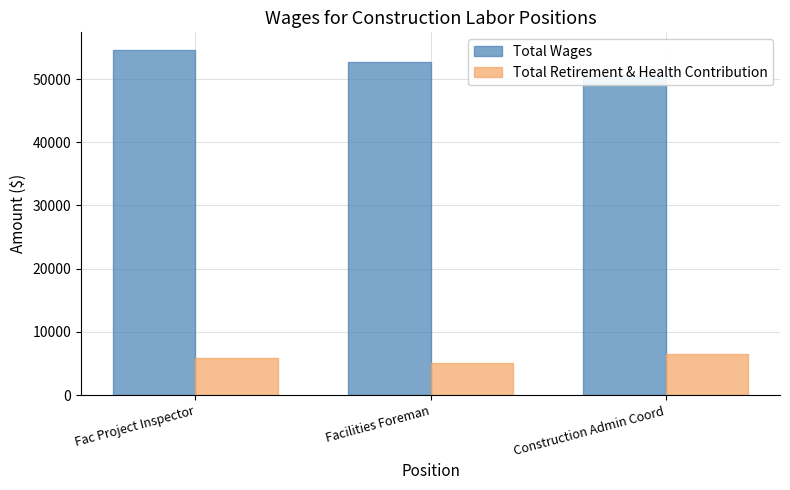

At which label is Total Wages closest to 52643?

Facilities Foreman